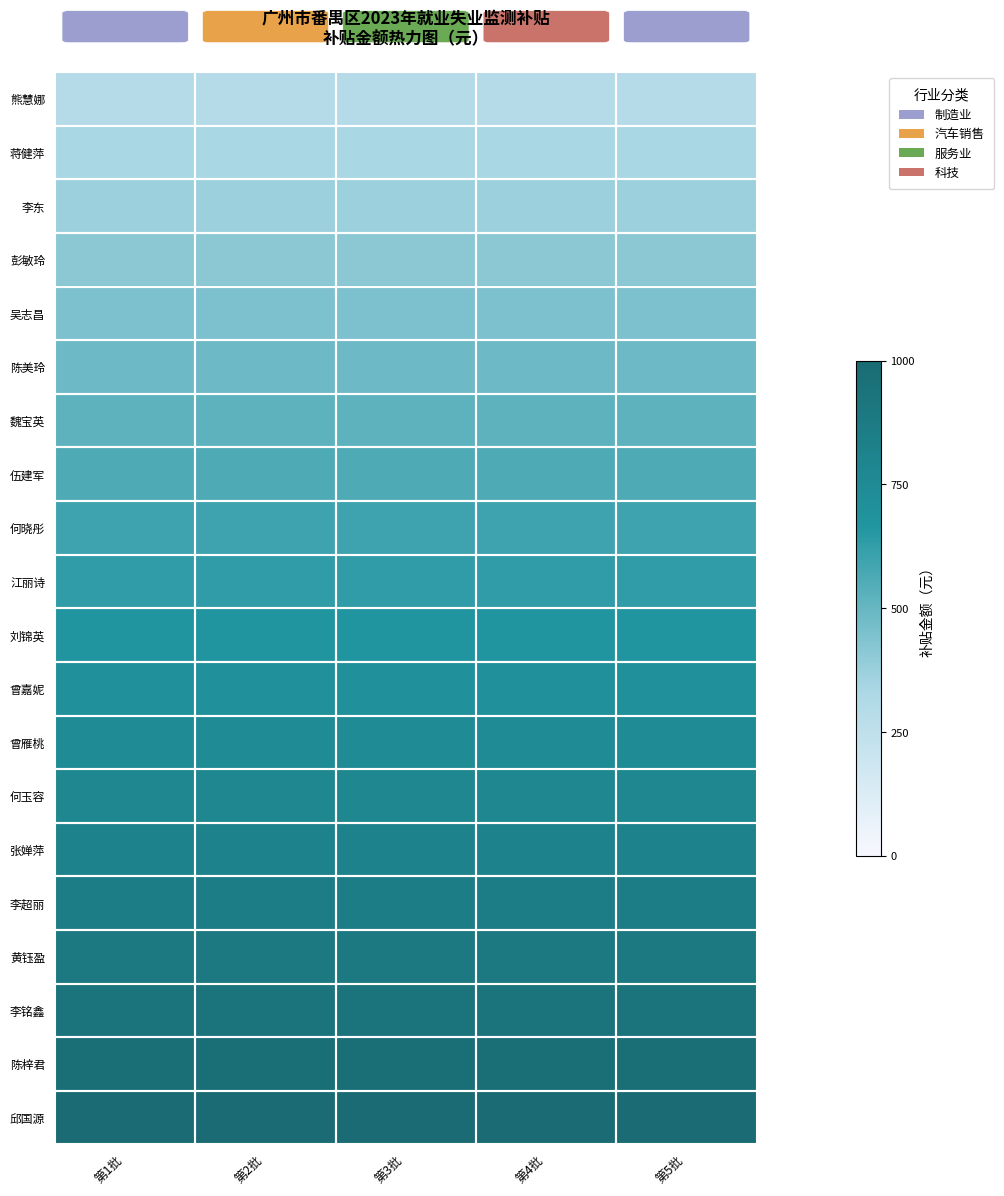

At how many categories does at least one series exceed 354?

5